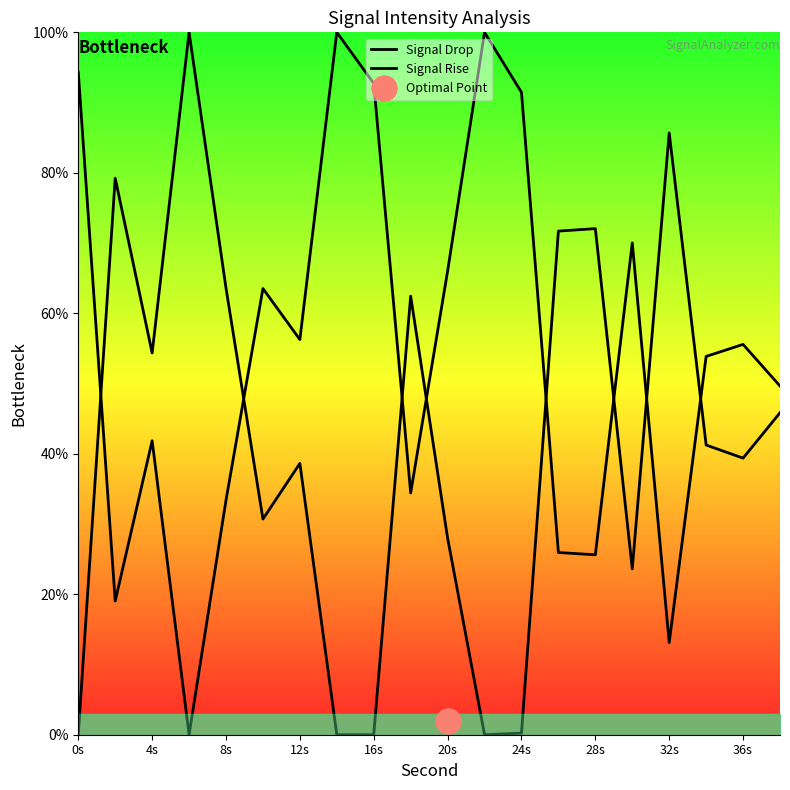

True or false: Signal Rise and Signal Drop cross at least once.

True